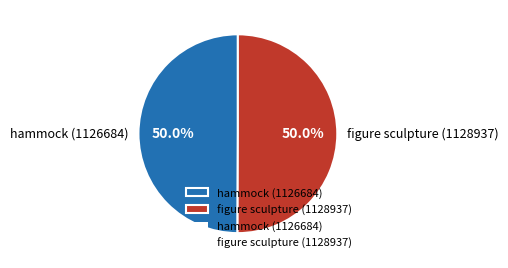

What percentage do hammock (1126684) and figure sculpture (1128937) together represent?

100.0%